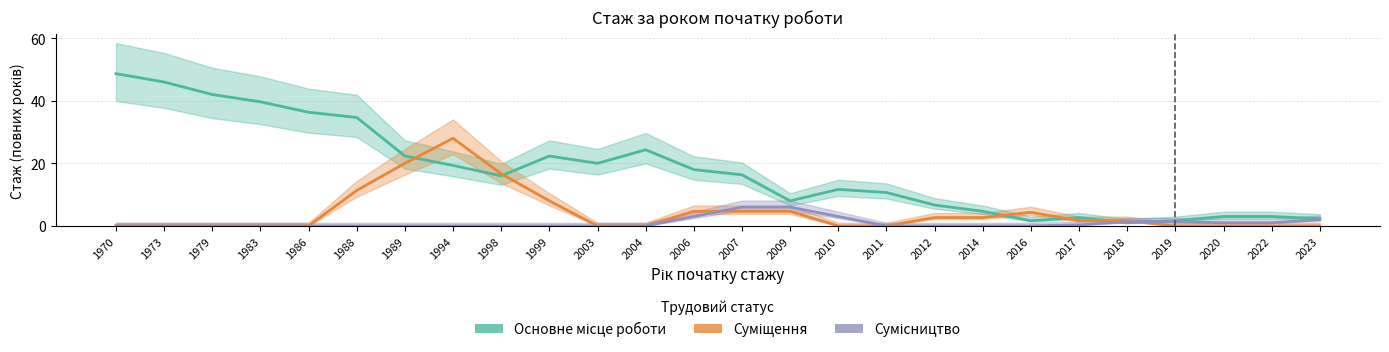

How many times do Основне місце роботи and Суміщення cross each other?

6